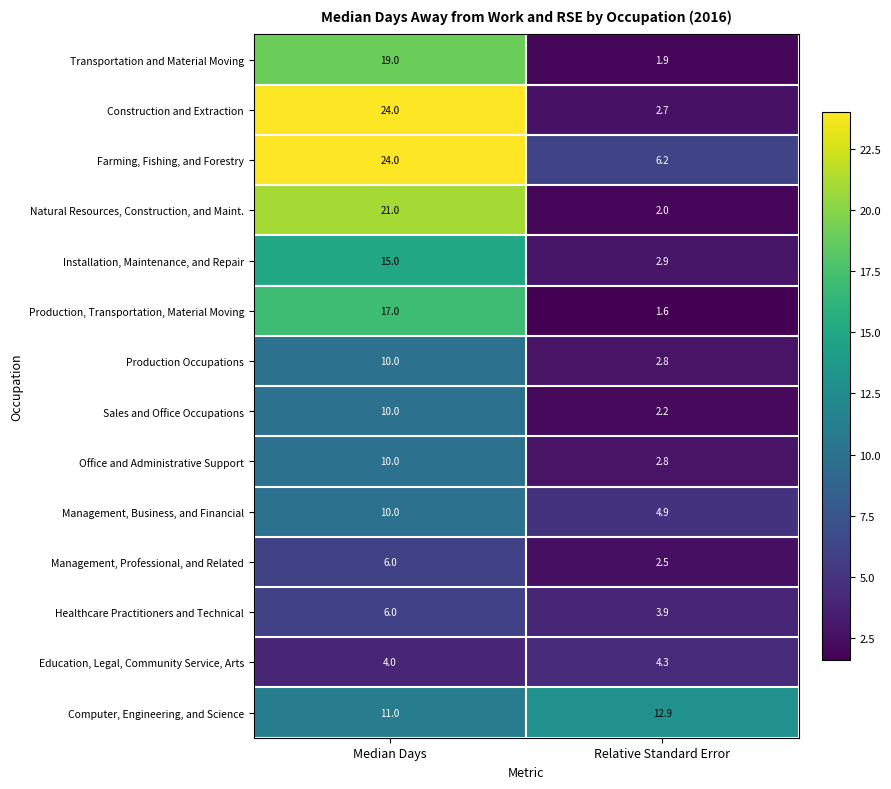

True or false: Construction and Extraction has a value of 1.6 at Relative Standard Error.

False